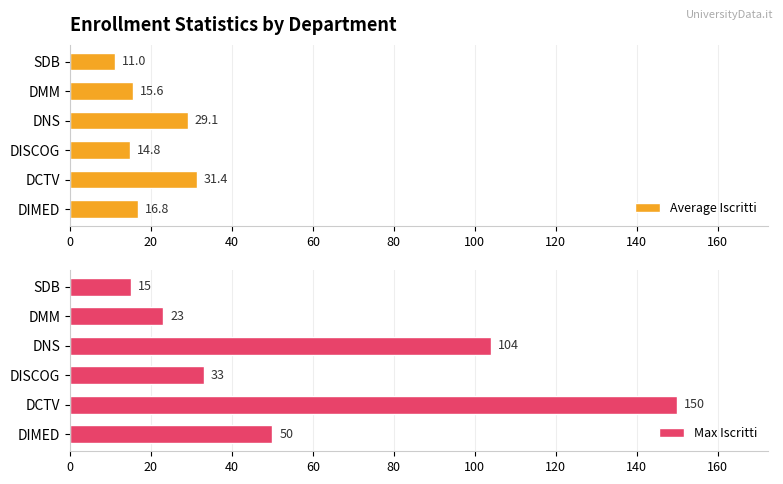

The Average Iscritti series shows 24.7 at DIMED. True or false?

False